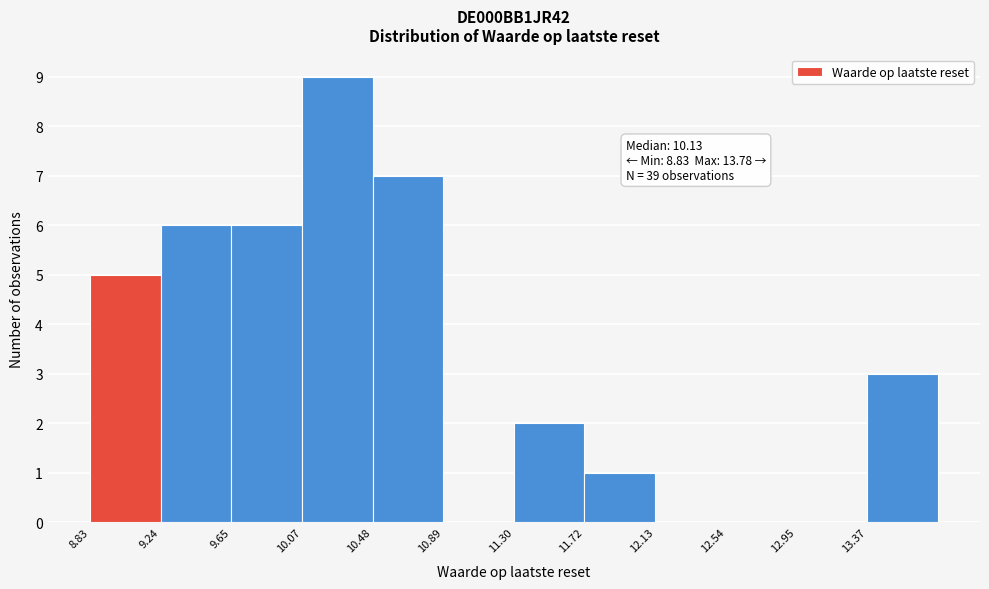

Over which range of the x-axis is the bar tallest?

10.05 to 10.50